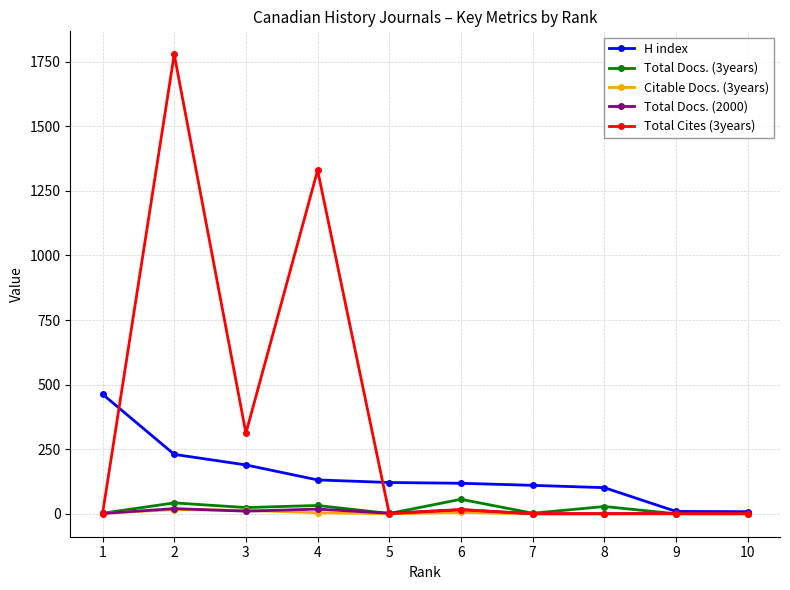

The value of Total Cites (3years) at 2 is 2682. True or false?

False